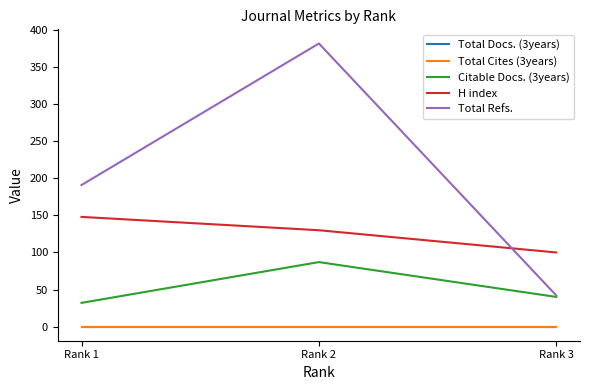

True or false: Total Cites (3years) has a value of 0 at Rank 2.

True